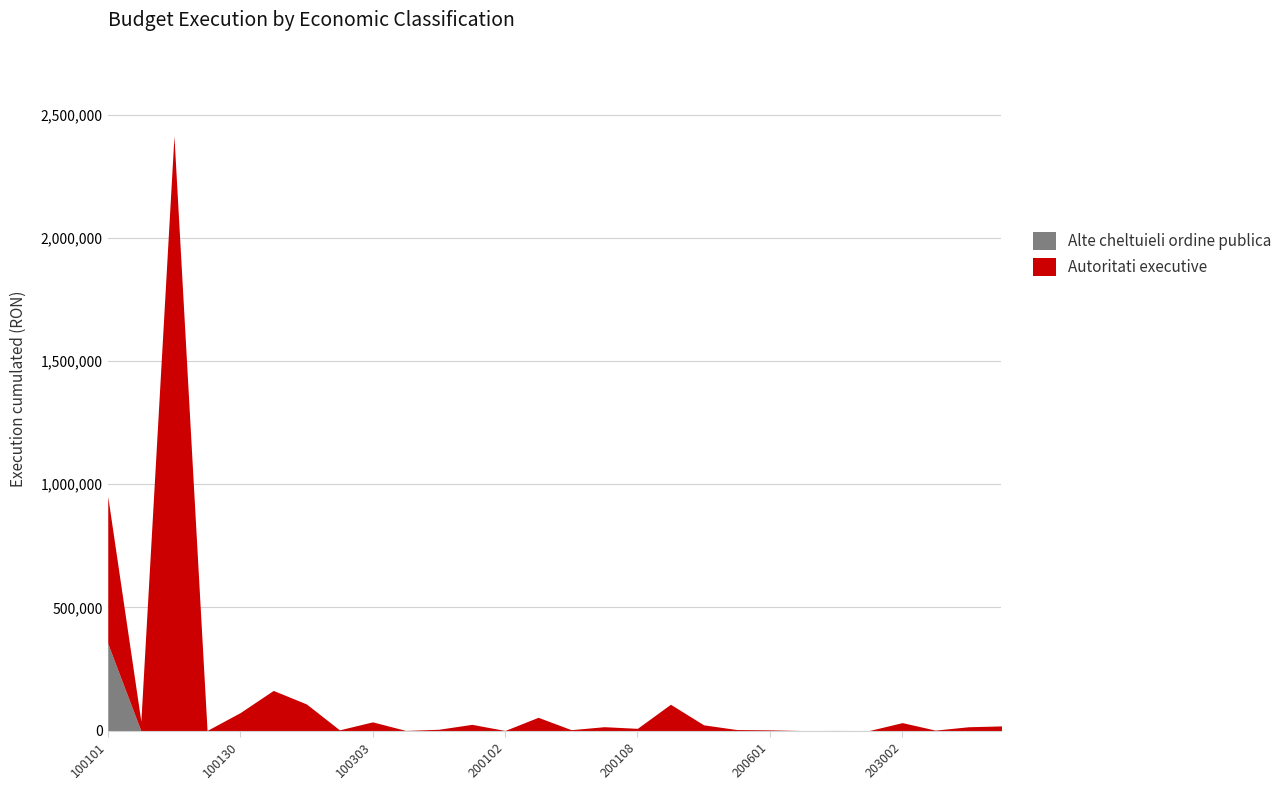

How many distinct data groups are displayed?

2